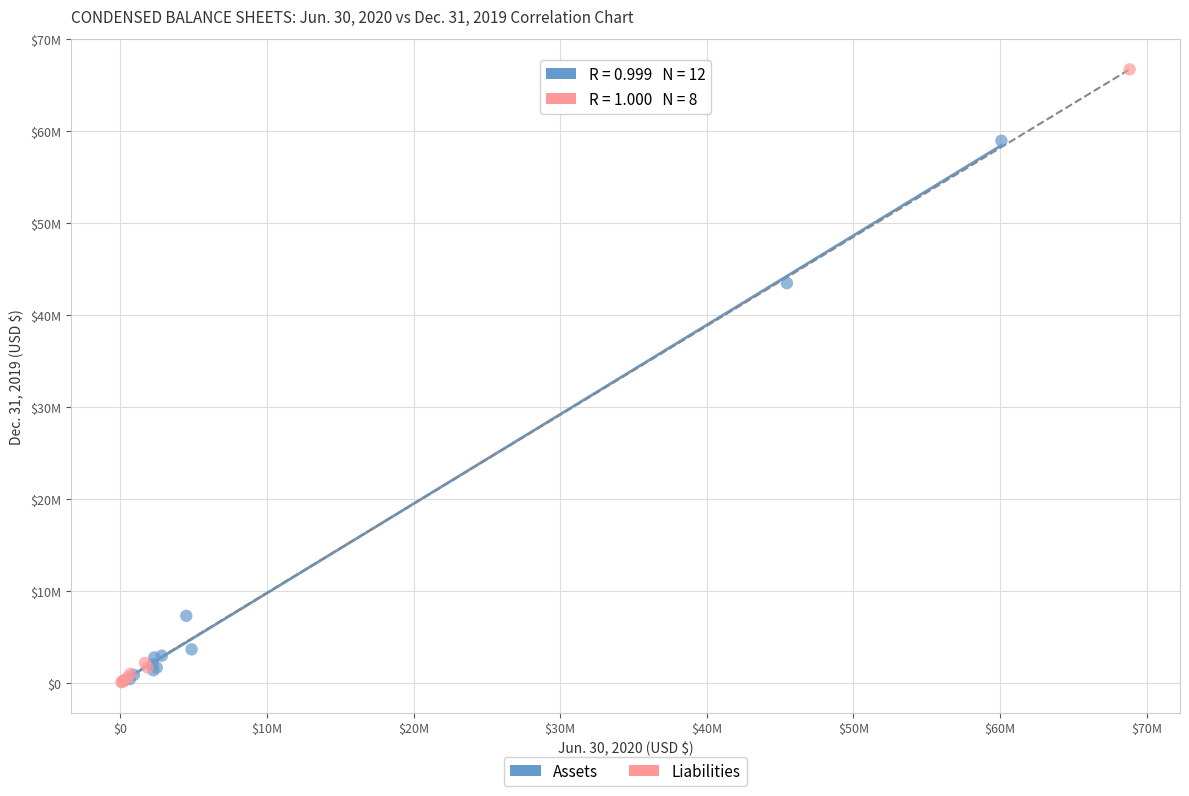

What are all the series names shown in the legend?

Assets, Liabilities